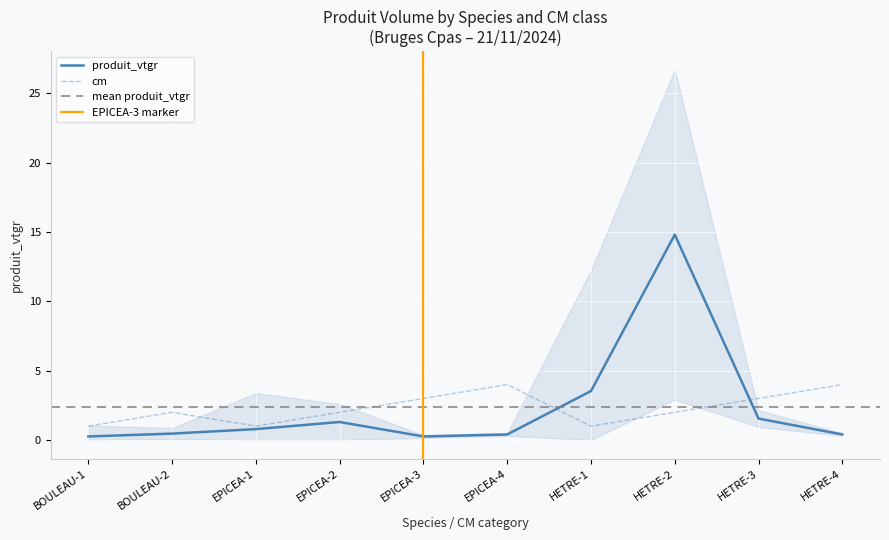

At which label is produit_vtgr closest to 7?

HETRE-1